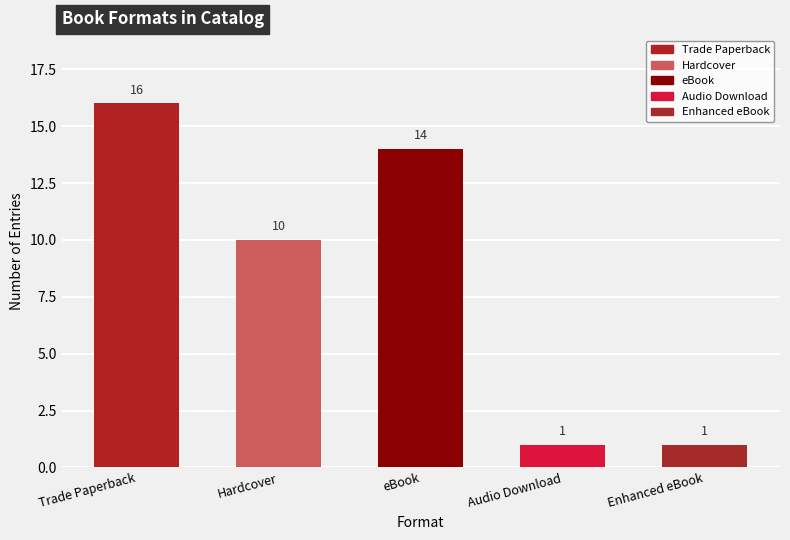

Which category has the highest value across all series?

Trade Paperback